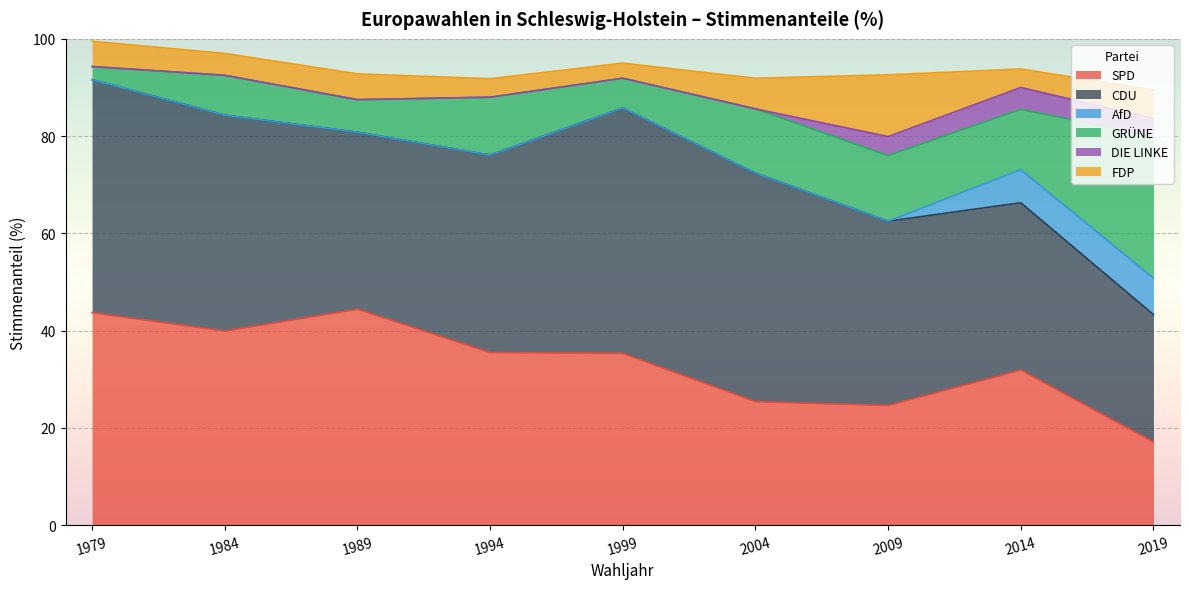

What is the maximum value shown in the chart?

50.5